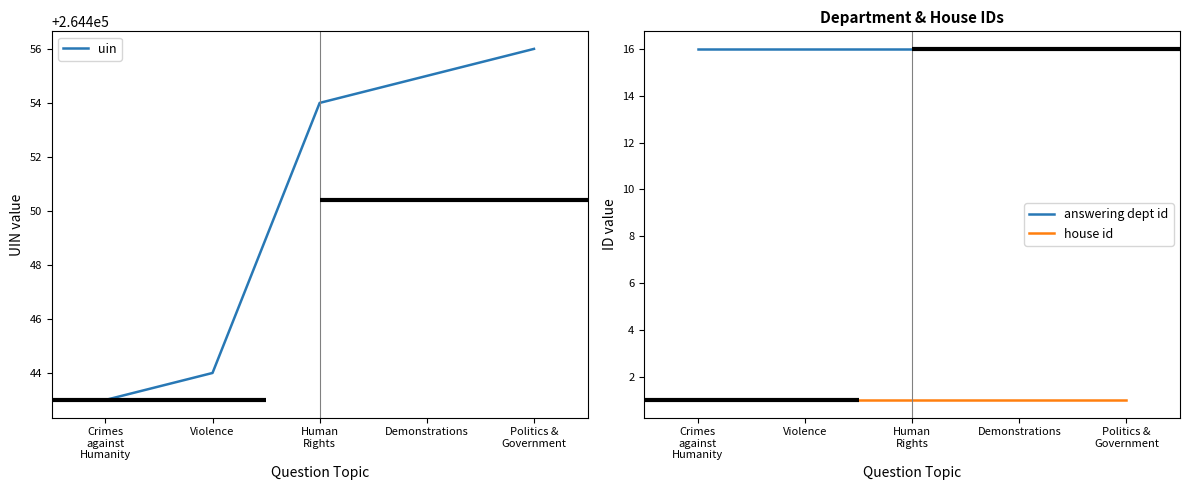

List the labels in order of answering dept id value, largest first.

Crimes
against
Humanity, Violence, Human
Rights, Demonstrations, Politics &
Government